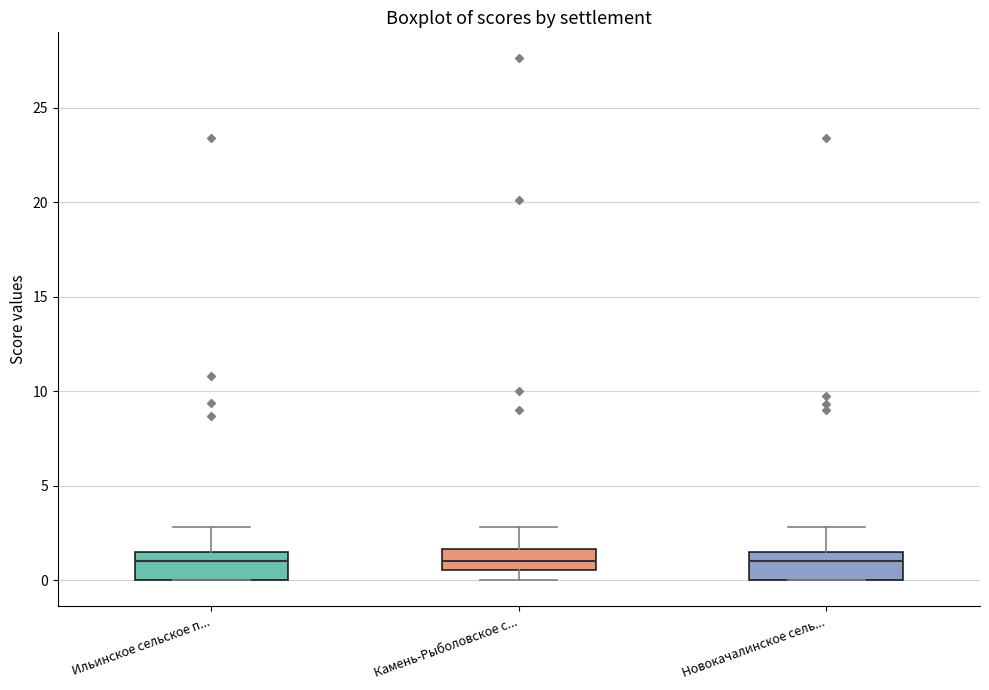

Where is the lower edge of the box for Камень-Рыболовское с... on the y-axis? The values are not printed on the chart, so give them approximately, as read against the axis.

0.5